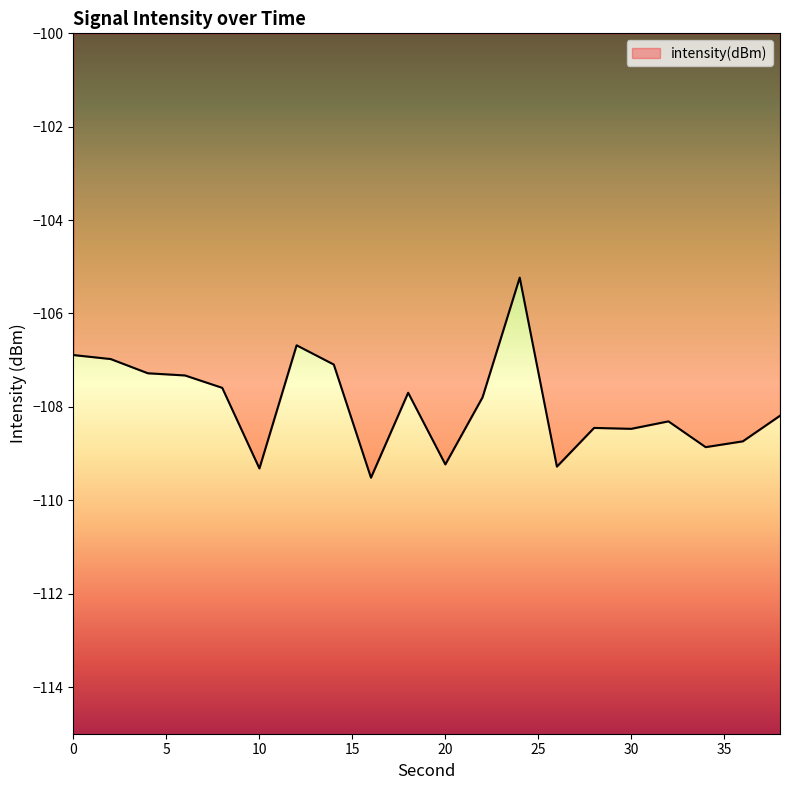

What is the greatest value displayed?

-105.2